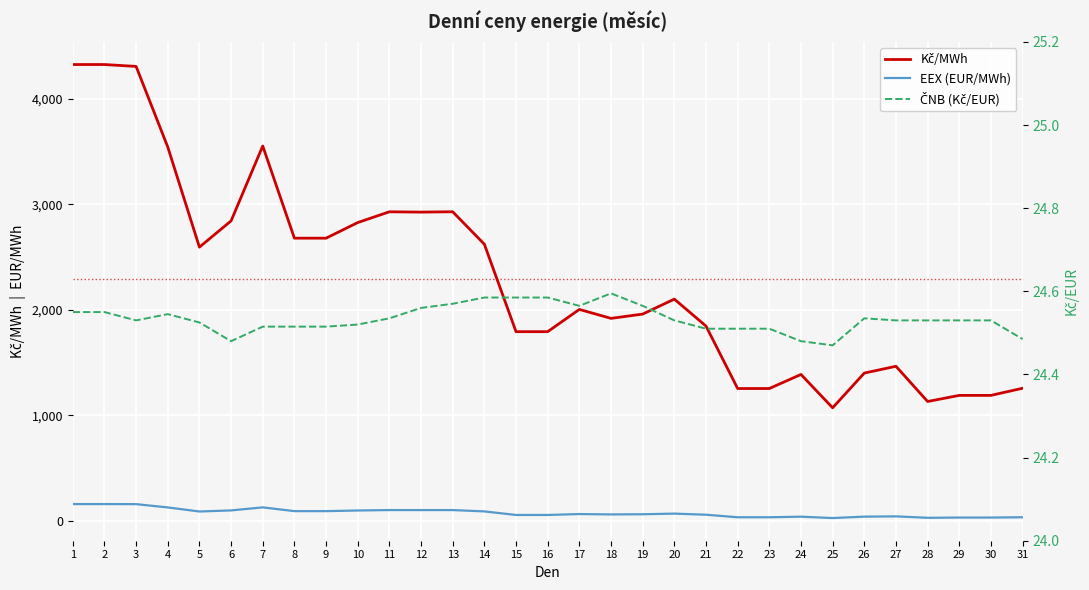

True or false: ČNB (Kč/EUR) and Kč/MWh cross at least once.

False